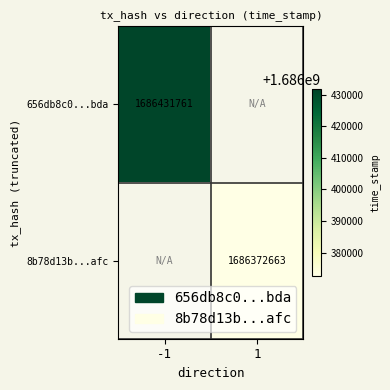

The value of 8b78d13b...afc at 1 is 1686372663. True or false?

True